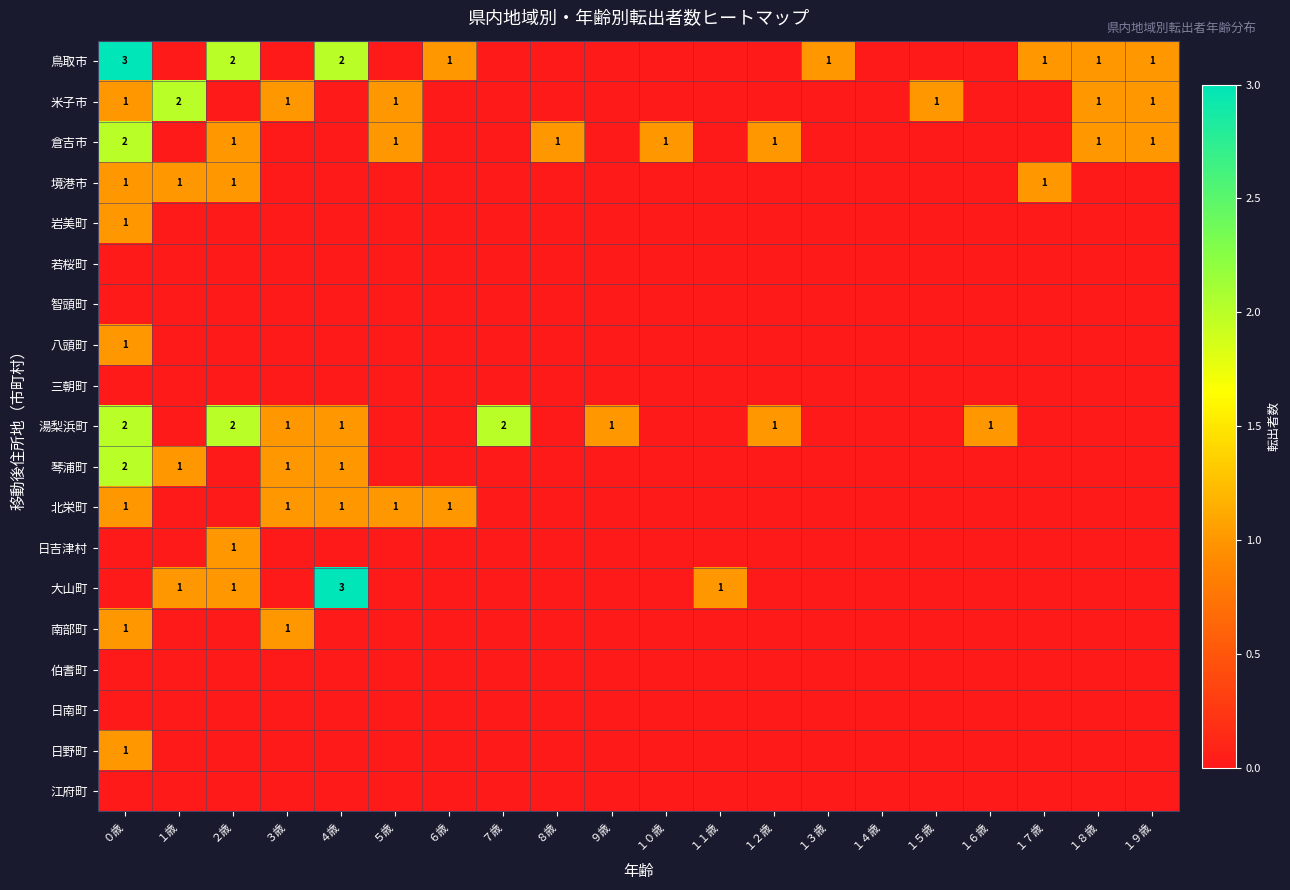

True or false: 鳥取市 has a value of 2 at １３歳.

False